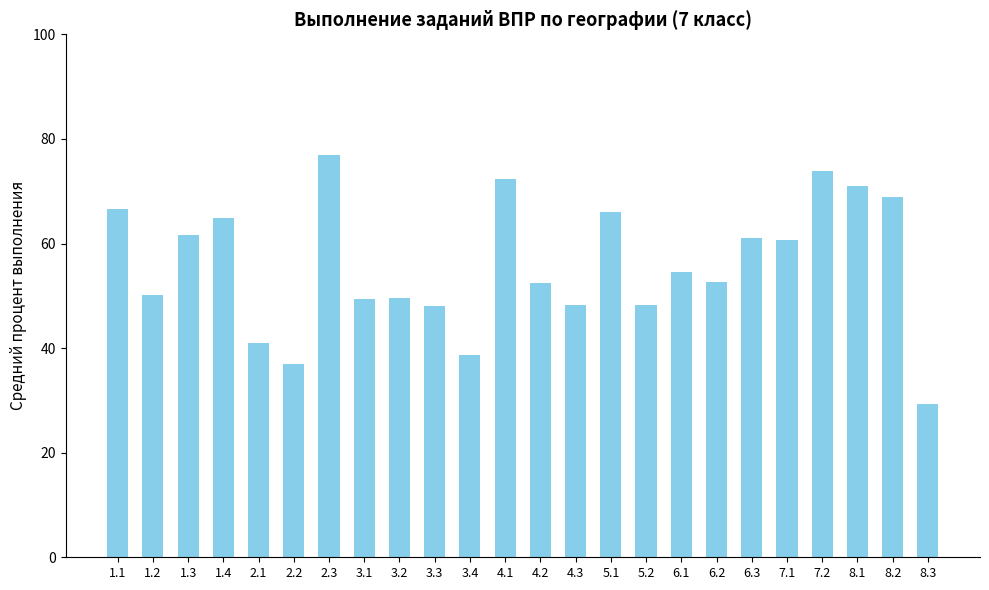

What is the sum of all values?

1343.6